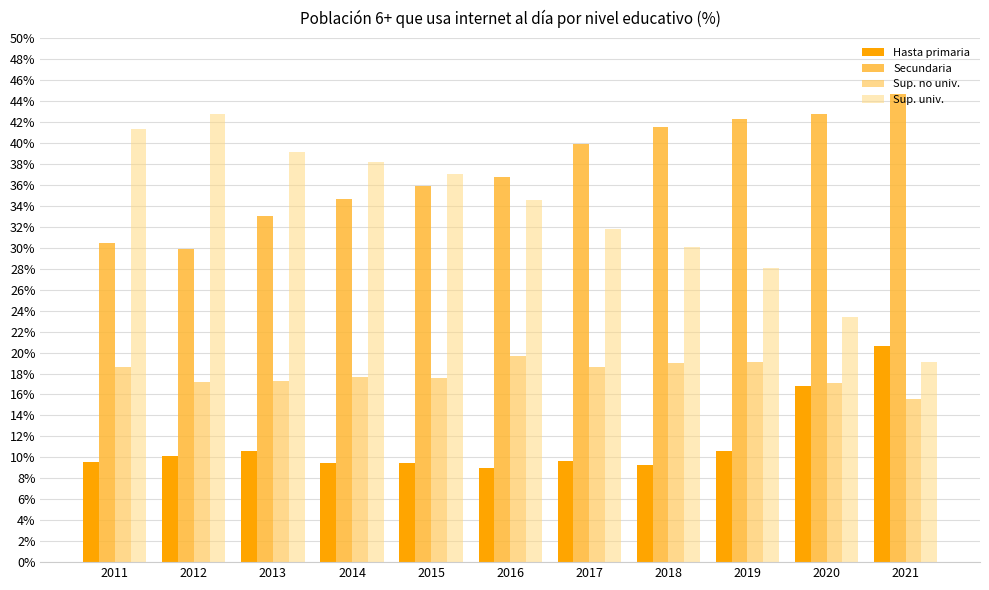

What is the highest value of the Sup. univ. series?

42.8